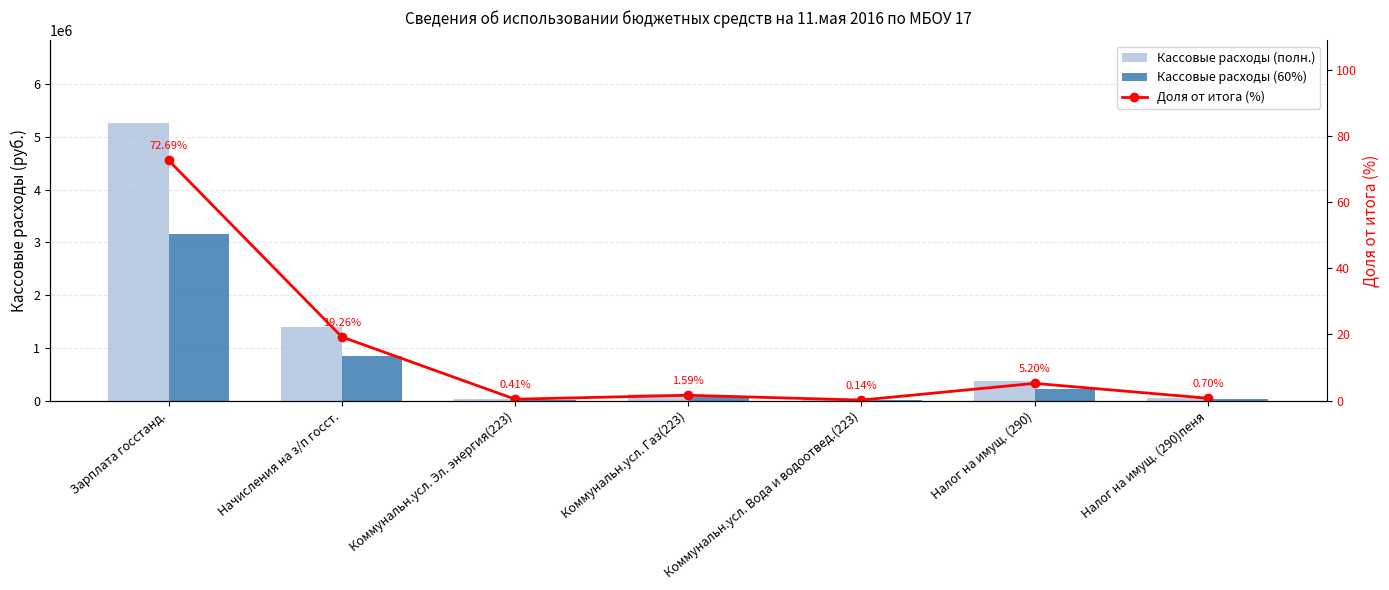

Is it true that Кассовые расходы (60%) equals 40058.6 at Налог на имущ. (290)пеня?

False